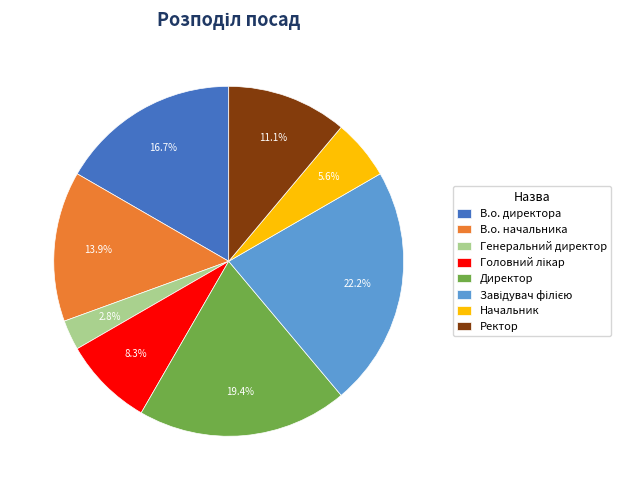

What is the smallest slice in the pie chart?

Генеральний директор